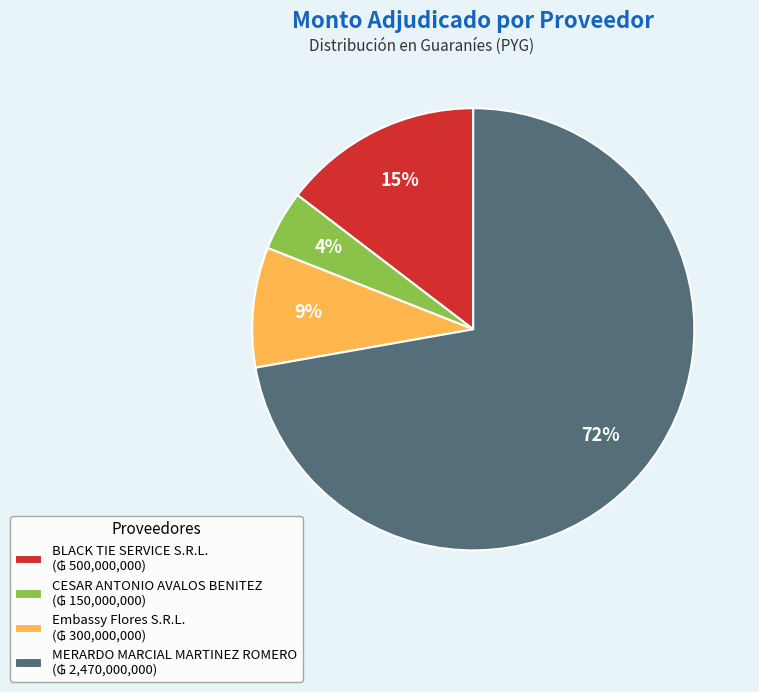

To the nearest percent, what is the average slice percentage?

25%